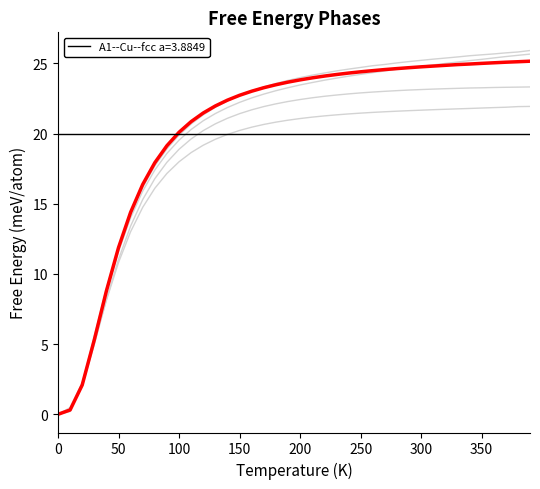

The A3p--alpha-La--double-hcp a=2.7461 series shows 7.6 at 24. True or false?

False